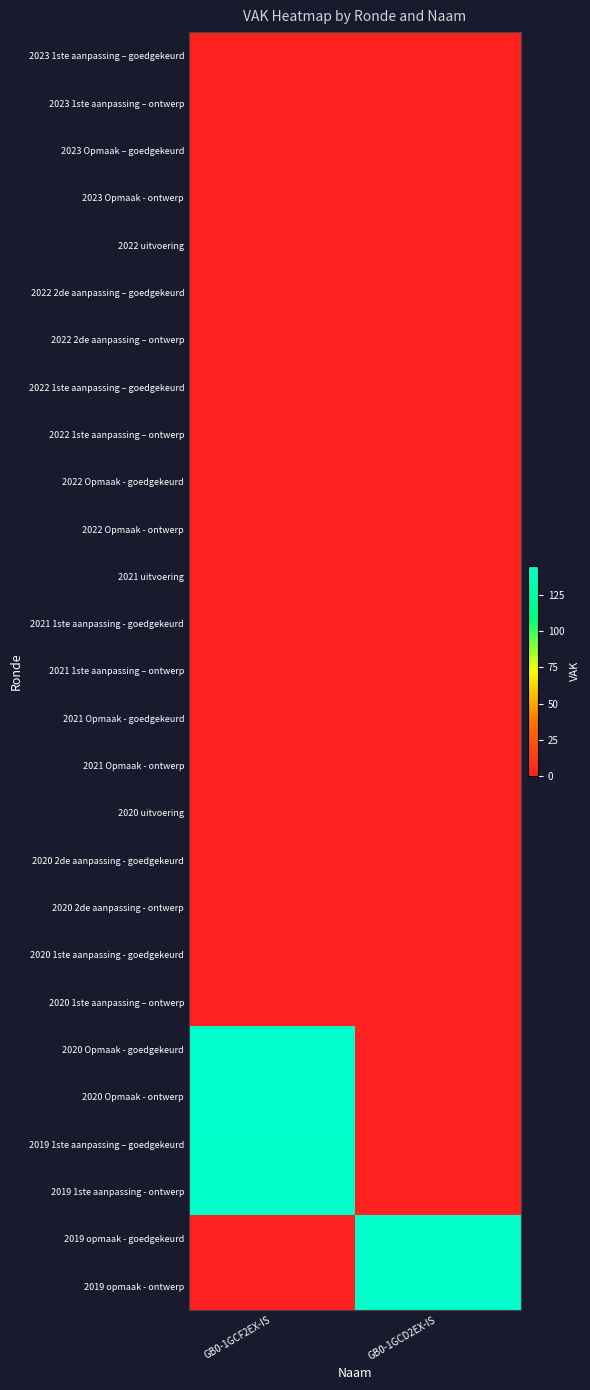

Reading right to left, extract all data points from this chart.

2023 1ste aanpassing – goedgekeurd: GB0-1GCD2EX-IS=0	GB0-1GCF2EX-IS=0
2023 1ste aanpassing – ontwerp: GB0-1GCD2EX-IS=0	GB0-1GCF2EX-IS=0
2023 Opmaak – goedgekeurd: GB0-1GCD2EX-IS=0	GB0-1GCF2EX-IS=0
2023 Opmaak - ontwerp: GB0-1GCD2EX-IS=0	GB0-1GCF2EX-IS=0
2022 uitvoering: GB0-1GCD2EX-IS=0	GB0-1GCF2EX-IS=0
2022 2de aanpassing – goedgekeurd: GB0-1GCD2EX-IS=0	GB0-1GCF2EX-IS=0
2022 2de aanpassing – ontwerp: GB0-1GCD2EX-IS=0	GB0-1GCF2EX-IS=0
2022 1ste aanpassing – goedgekeurd: GB0-1GCD2EX-IS=0	GB0-1GCF2EX-IS=0
2022 1ste aanpassing – ontwerp: GB0-1GCD2EX-IS=0	GB0-1GCF2EX-IS=0
2022 Opmaak - goedgekeurd: GB0-1GCD2EX-IS=0	GB0-1GCF2EX-IS=0
2022 Opmaak - ontwerp: GB0-1GCD2EX-IS=0	GB0-1GCF2EX-IS=0
2021 uitvoering: GB0-1GCD2EX-IS=0	GB0-1GCF2EX-IS=0
2021 1ste aanpassing - goedgekeurd: GB0-1GCD2EX-IS=0	GB0-1GCF2EX-IS=0
2021 1ste aanpassing – ontwerp: GB0-1GCD2EX-IS=0	GB0-1GCF2EX-IS=0
2021 Opmaak - goedgekeurd: GB0-1GCD2EX-IS=0	GB0-1GCF2EX-IS=0
2021 Opmaak - ontwerp: GB0-1GCD2EX-IS=0	GB0-1GCF2EX-IS=0
2020 uitvoering: GB0-1GCD2EX-IS=0	GB0-1GCF2EX-IS=0
2020 2de aanpassing - goedgekeurd: GB0-1GCD2EX-IS=0	GB0-1GCF2EX-IS=0
2020 2de aanpassing - ontwerp: GB0-1GCD2EX-IS=0	GB0-1GCF2EX-IS=0
2020 1ste aanpassing - goedgekeurd: GB0-1GCD2EX-IS=0	GB0-1GCF2EX-IS=0
2020 1ste aanpassing – ontwerp: GB0-1GCD2EX-IS=0	GB0-1GCF2EX-IS=0
2020 Opmaak - goedgekeurd: GB0-1GCD2EX-IS=0	GB0-1GCF2EX-IS=145
2020 Opmaak - ontwerp: GB0-1GCD2EX-IS=0	GB0-1GCF2EX-IS=145
2019 1ste aanpassing – goedgekeurd: GB0-1GCD2EX-IS=0	GB0-1GCF2EX-IS=144
2019 1ste aanpassing - ontwerp: GB0-1GCD2EX-IS=0	GB0-1GCF2EX-IS=144
2019 opmaak - goedgekeurd: GB0-1GCD2EX-IS=144	GB0-1GCF2EX-IS=0
2019 opmaak - ontwerp: GB0-1GCD2EX-IS=144	GB0-1GCF2EX-IS=0